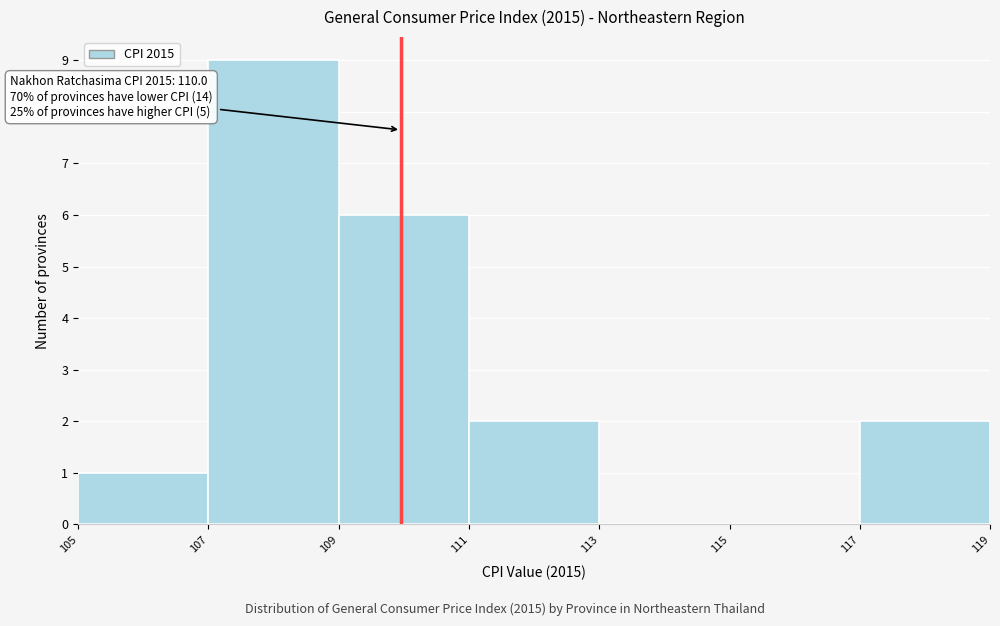

Which range on the x-axis has the tallest bar?

107 to 109